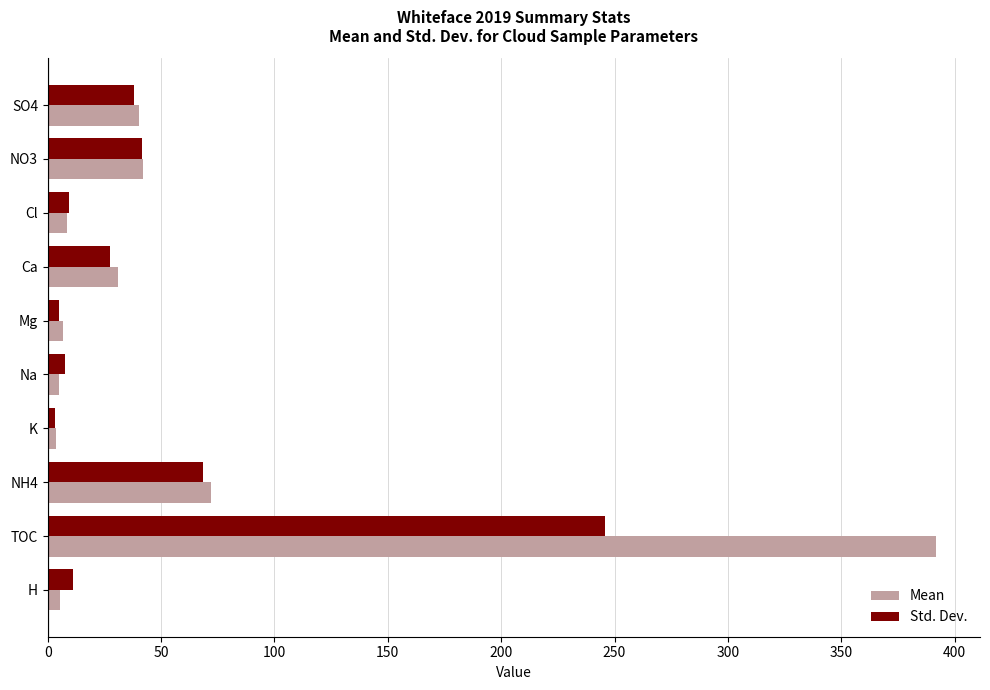

How many data points in Mean are less than 31?

5